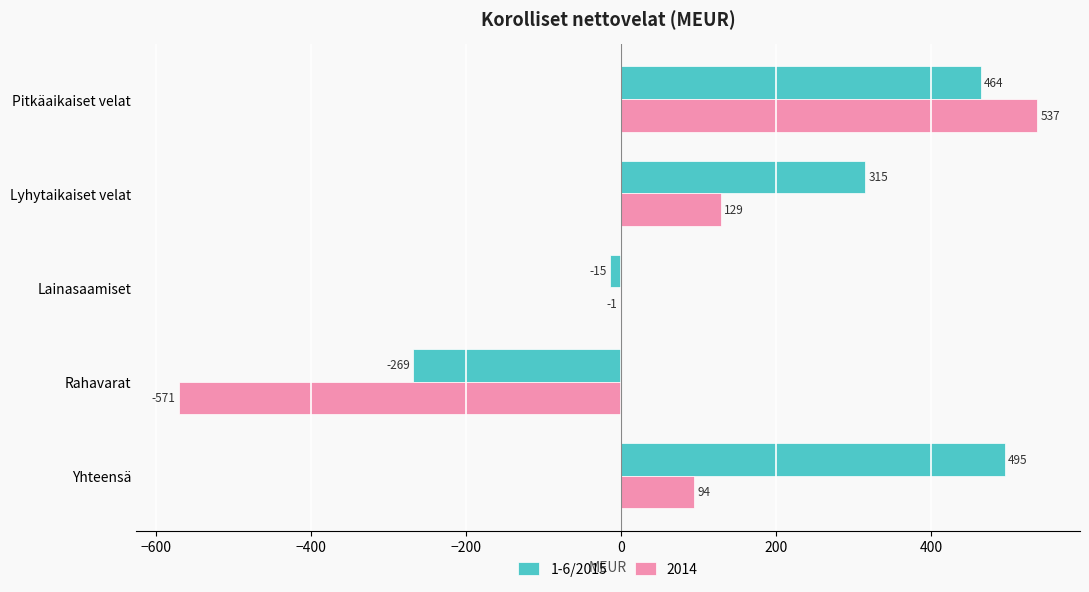

How many data points does each series have?

5